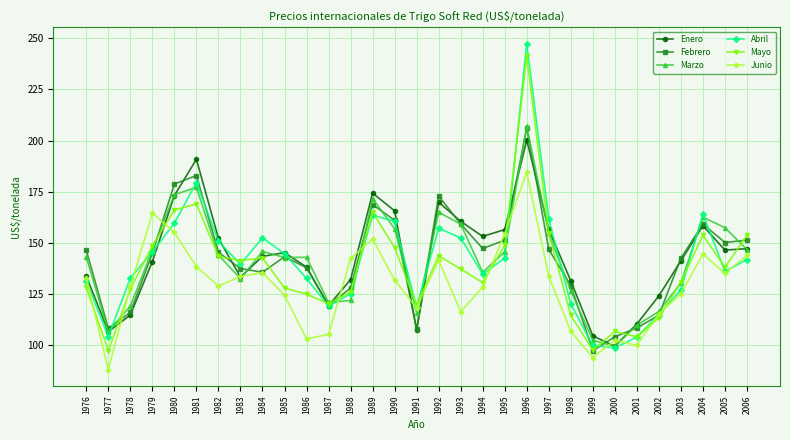

Read the Junio value at 1991.

118.0